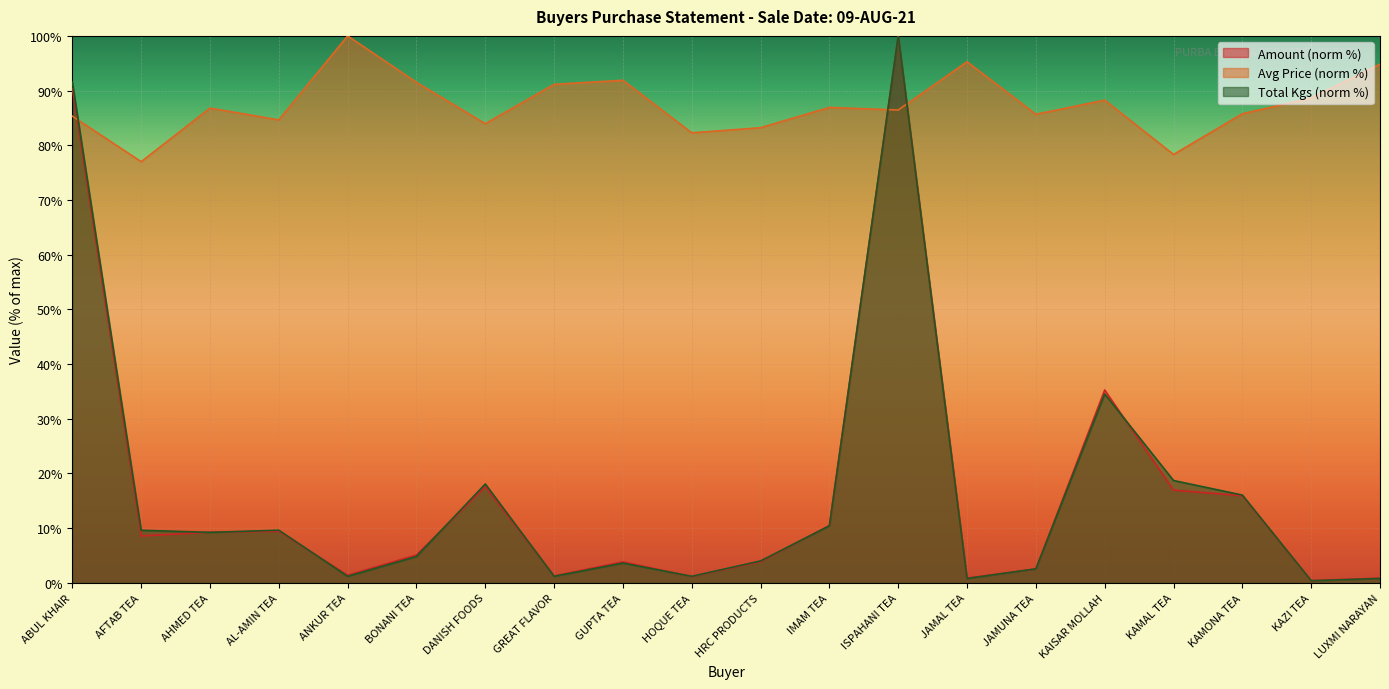

True or false: Amount and Total Kgs intersect in this chart.

True